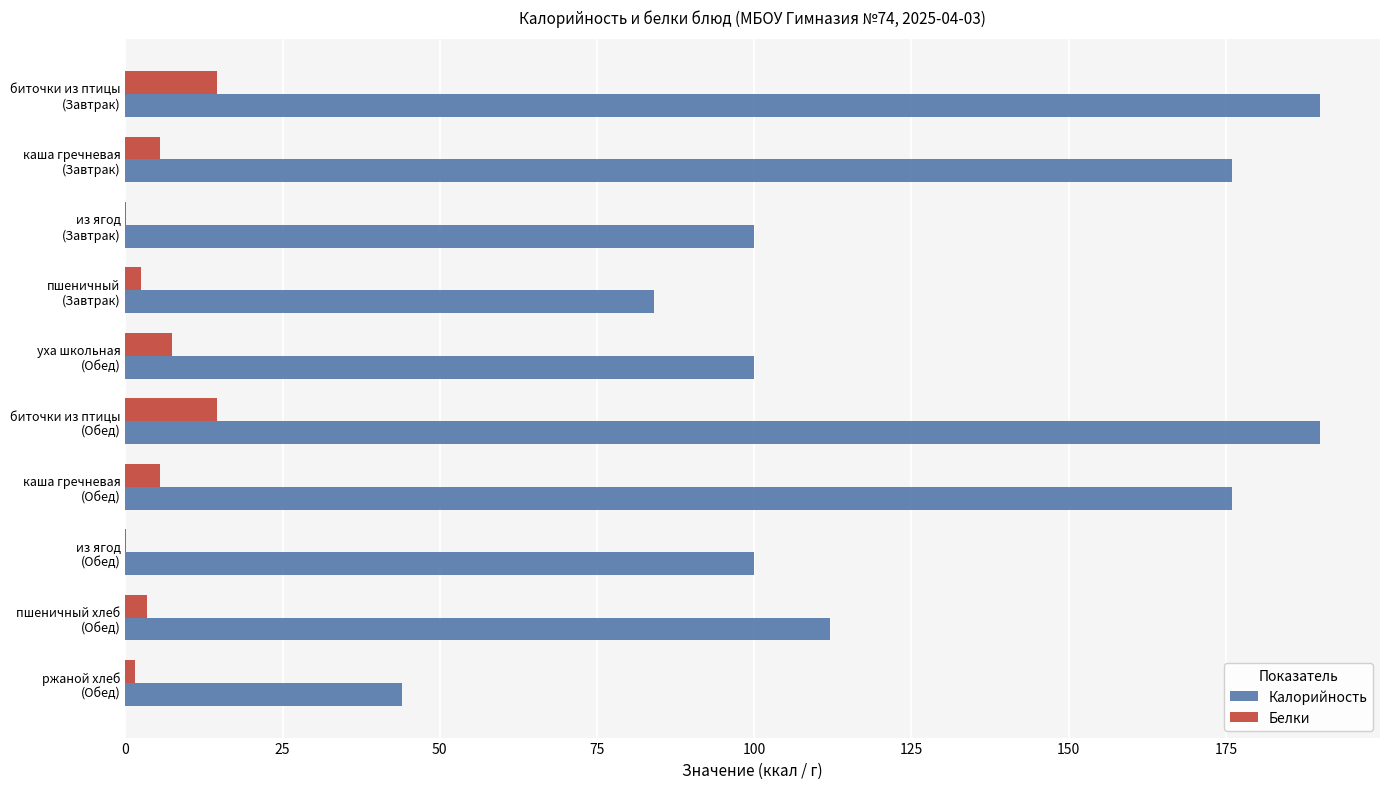

What is the sum of all Калорийность values?

1272.0